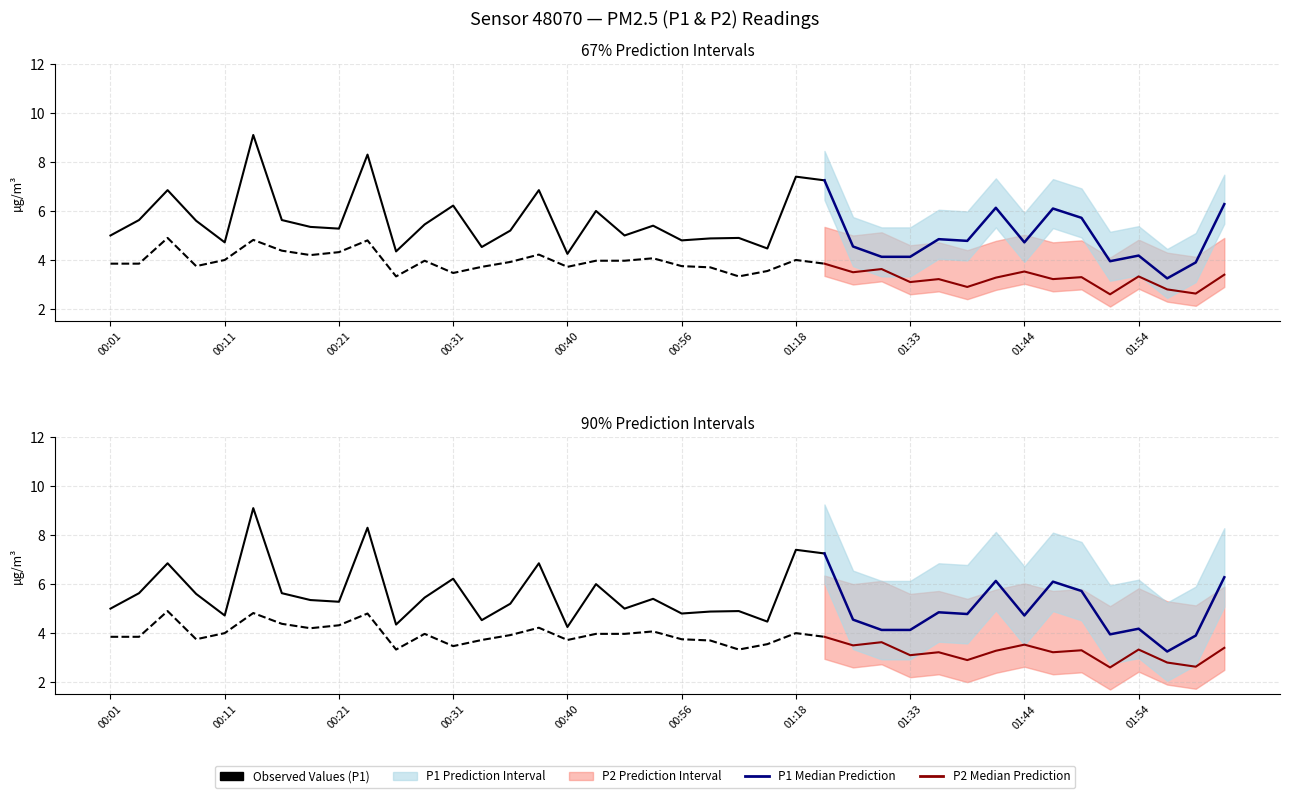

What is the average value of the P2 series?

3.7